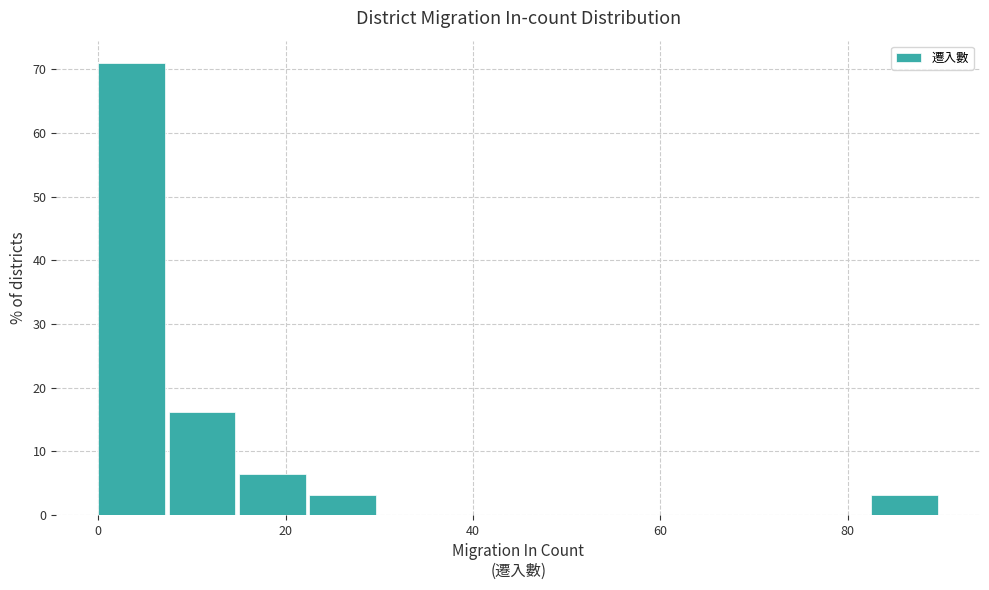

Around what value on the x-axis is the tallest bar? Give the approximate position of its centre, as read against the axis.

4